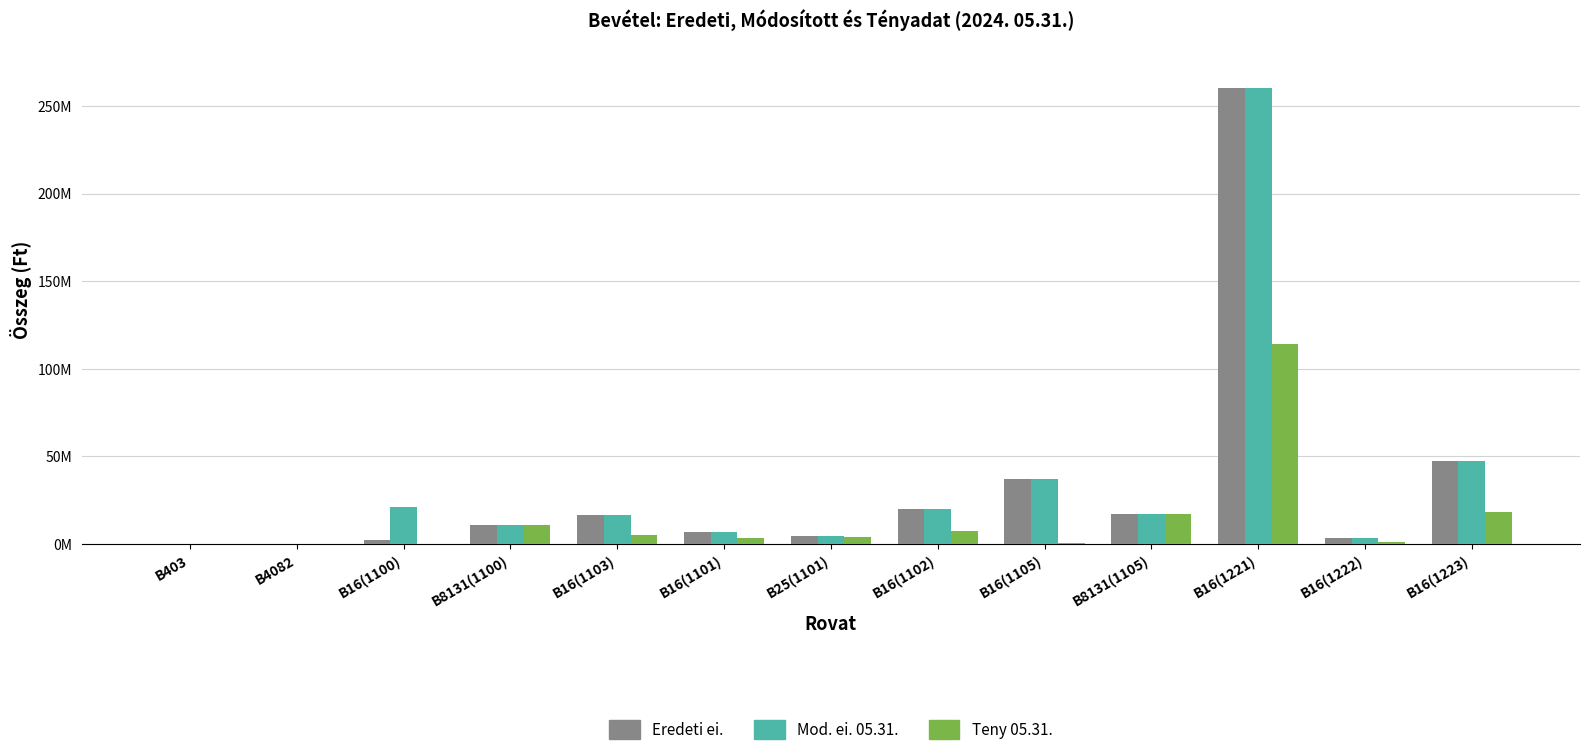

What position from the left is B16(1221)?

11